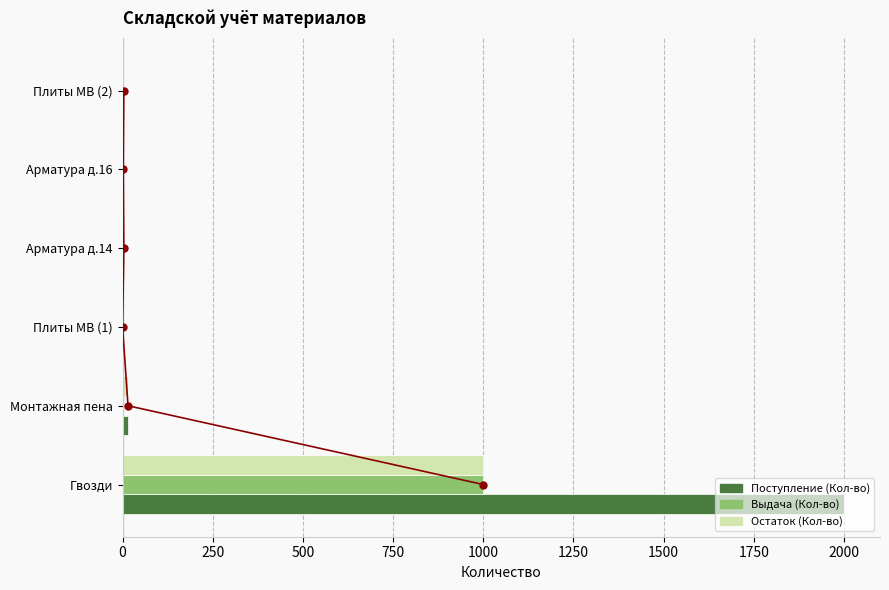

What is the value of the Поступление (Кол-во) bar at the 2nd from the left?

15.0